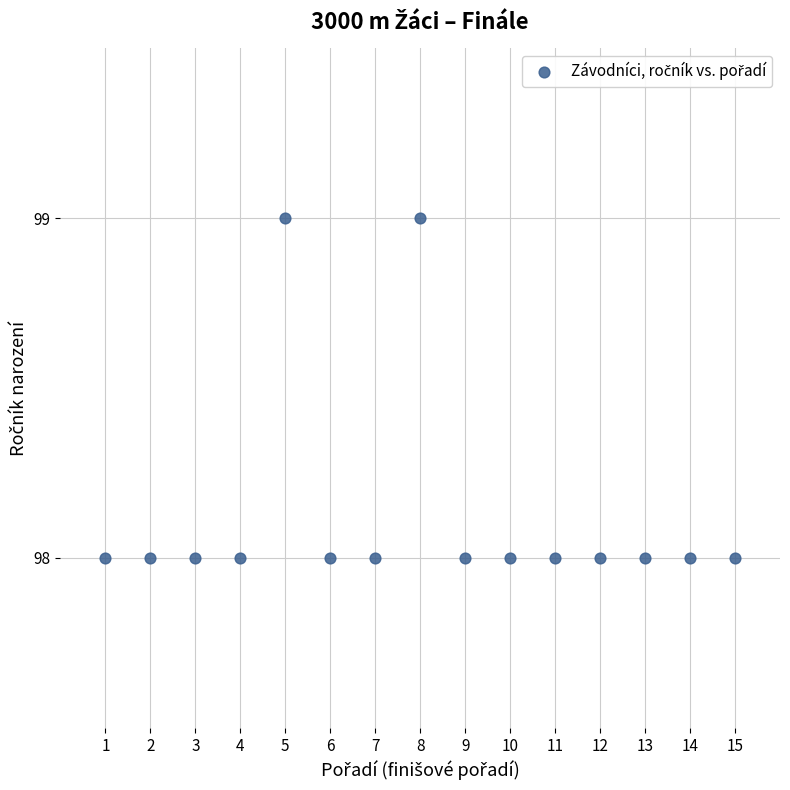

What is the range of X values (max minus min)?

14